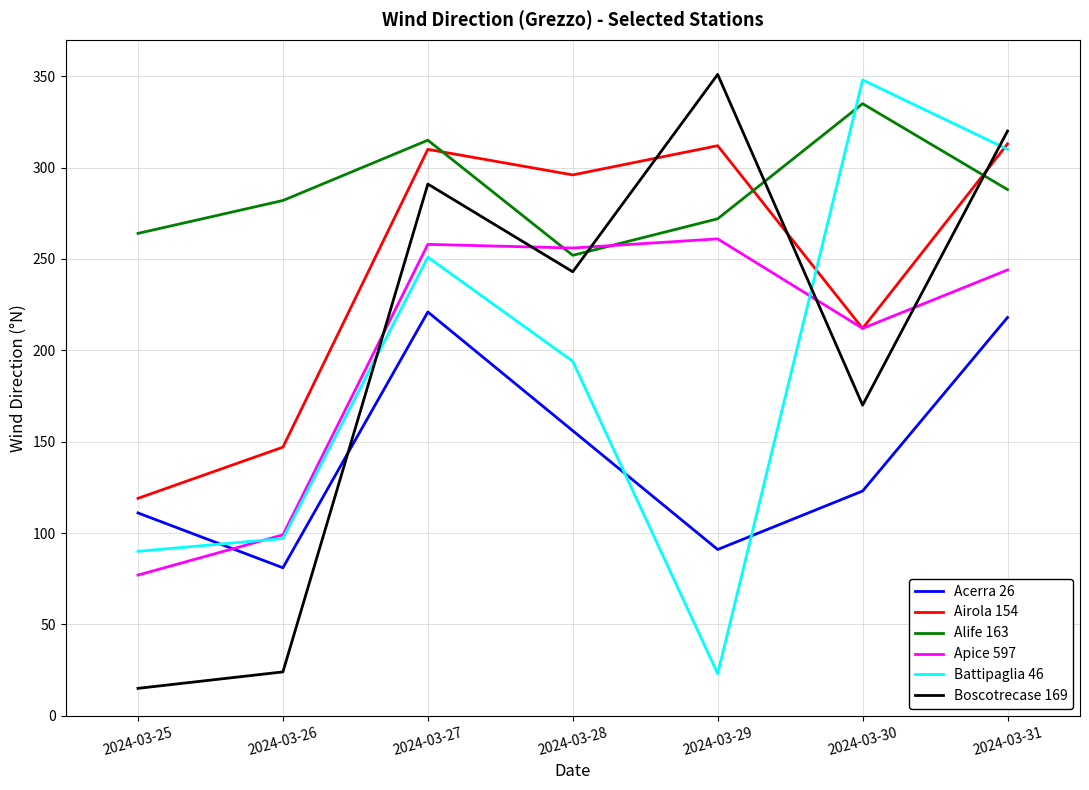

What are all the series names shown in the legend?

Acerra 26, Airola 154, Alife 163, Apice 597, Battipaglia 46, Boscotrecase 169